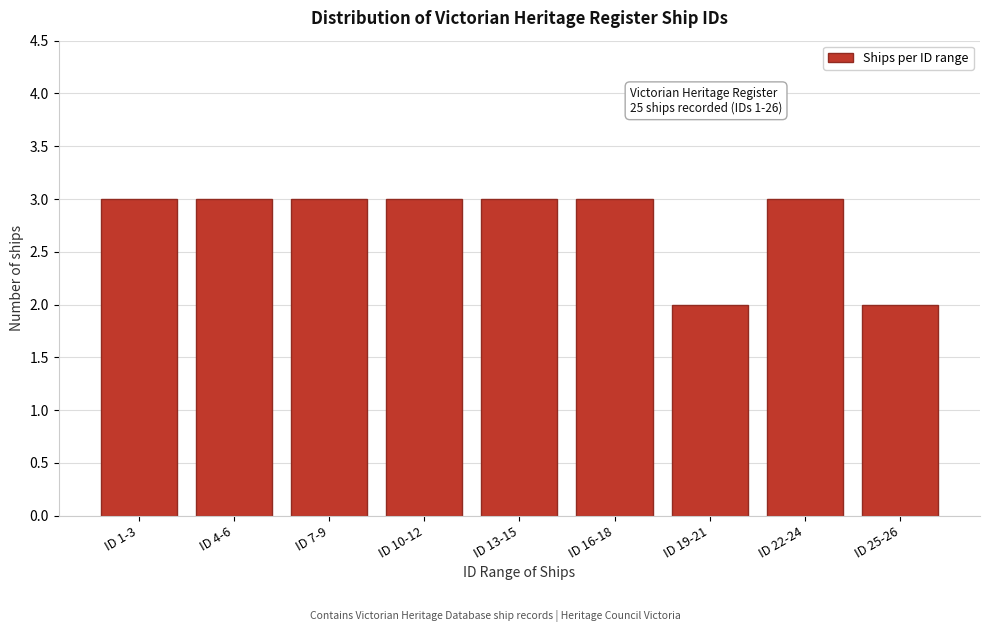

Reading left to right, extract all data points from this chart.

ID 1-3=3	ID 4-6=3	ID 7-9=3	ID 10-12=3	ID 13-15=3	ID 16-18=3	ID 19-21=2	ID 22-24=3	ID 25-26=2